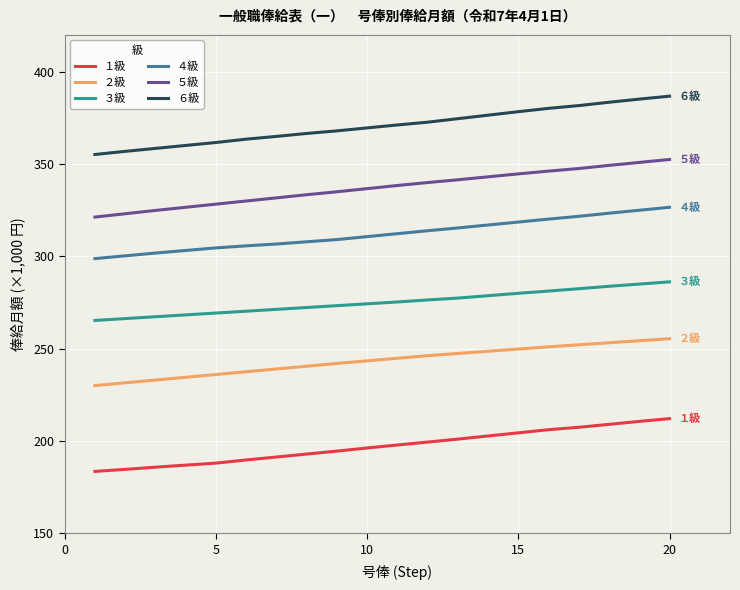

Which series has the widest spread of values?

６級